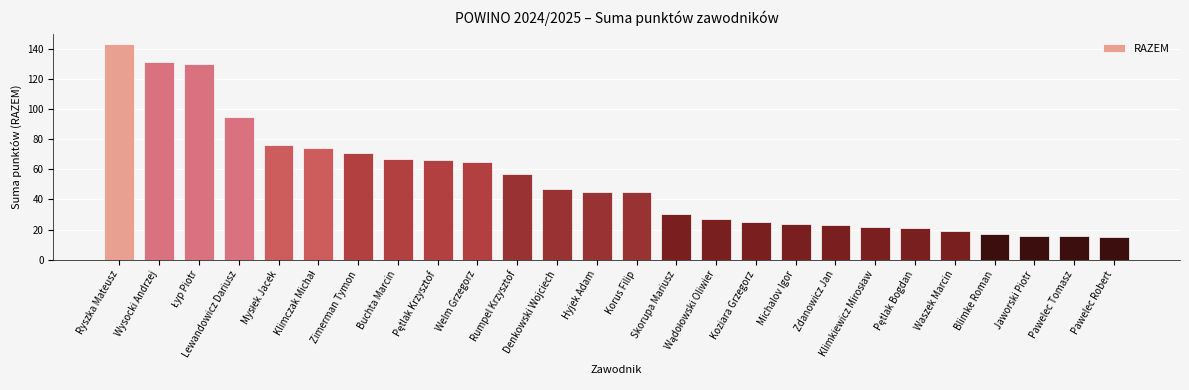

Which category has the highest value across all series?

Ryszka Mateusz